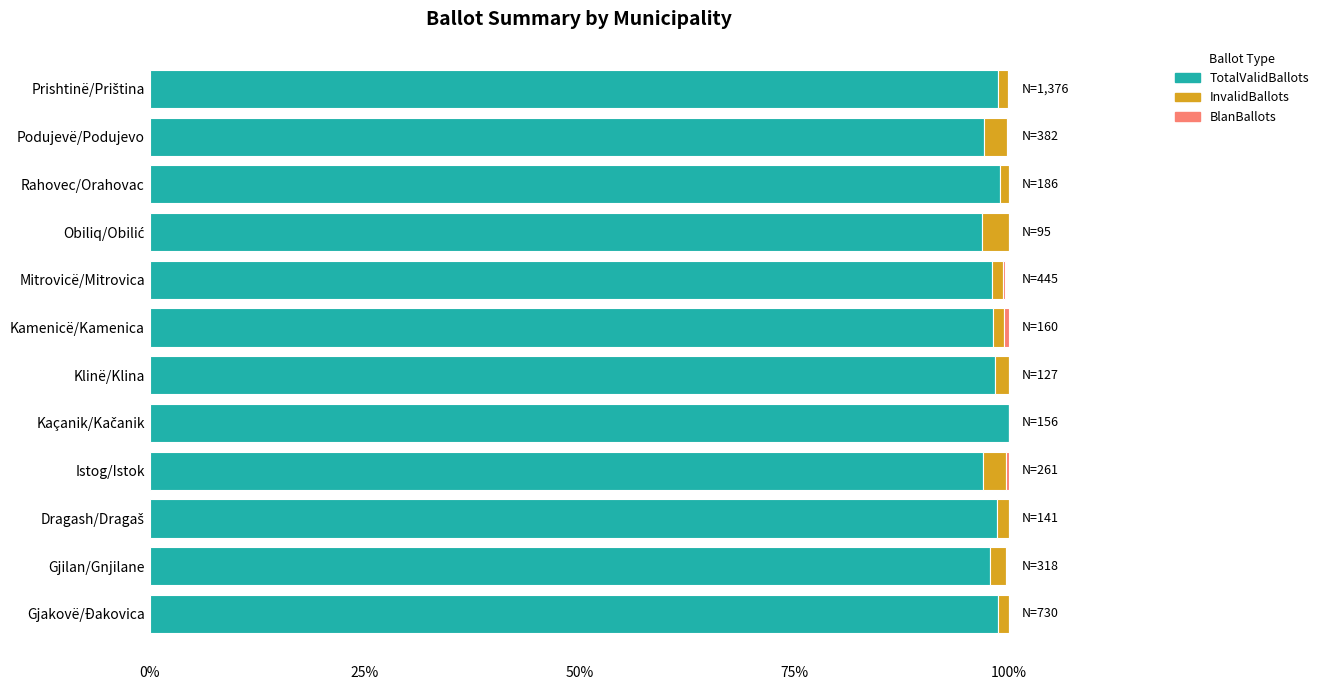

What is the sum of all TotalValidBallots values?

1178.3